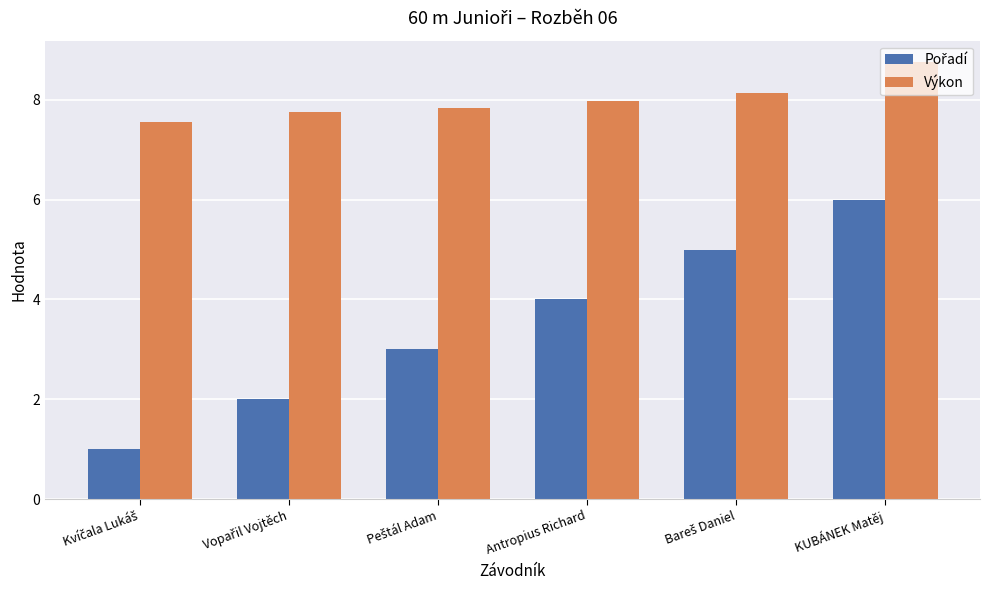

What is the highest value of the Výkon series?

8.8